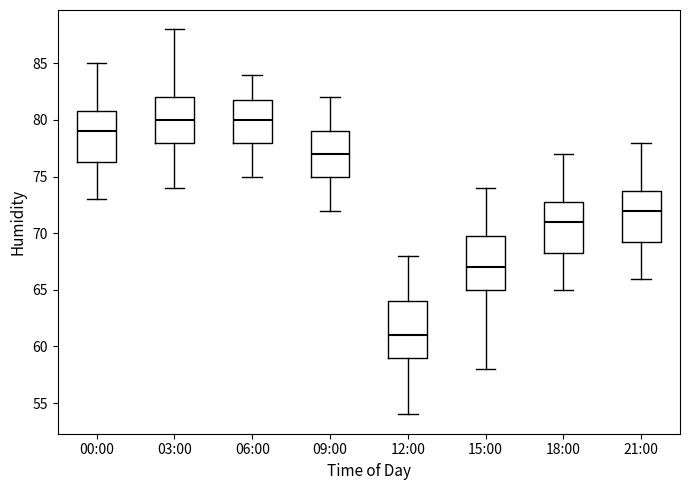

Where is the upper edge of the box for 12:00 on the y-axis? The values are not printed on the chart, so give them approximately, as read against the axis.

64.0